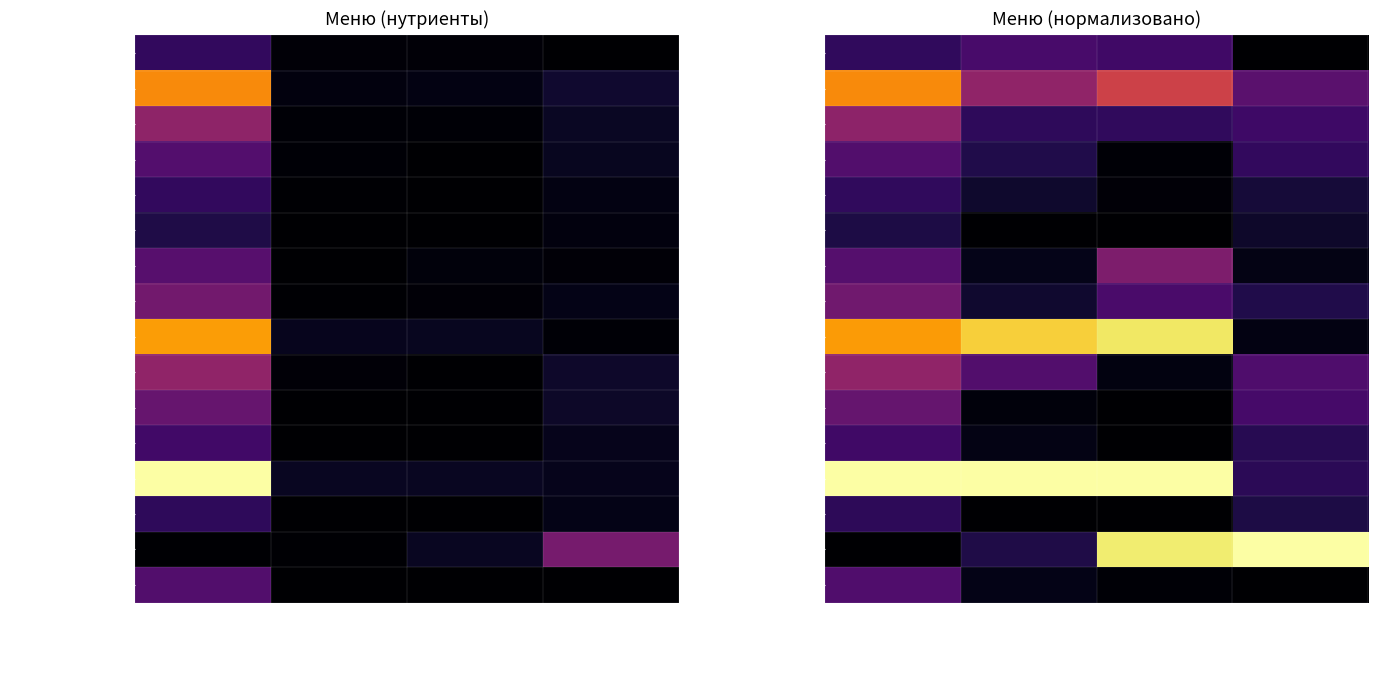

At Белки, list the series in order from largest to smallest.

Карт. запек. с мяс., Гуляш из говядины, Каша гречневая, Макаронные изд., Яйцо вареное, Какао с молоком, Хлеб пшеничный(З), Печенье, Рассольник ленингр., Хлеб урожайный(З), С-т из капусты, Сок фруктовый, С-т из моркови, Компот из сухофр., Чай с сахаром, Яблоко